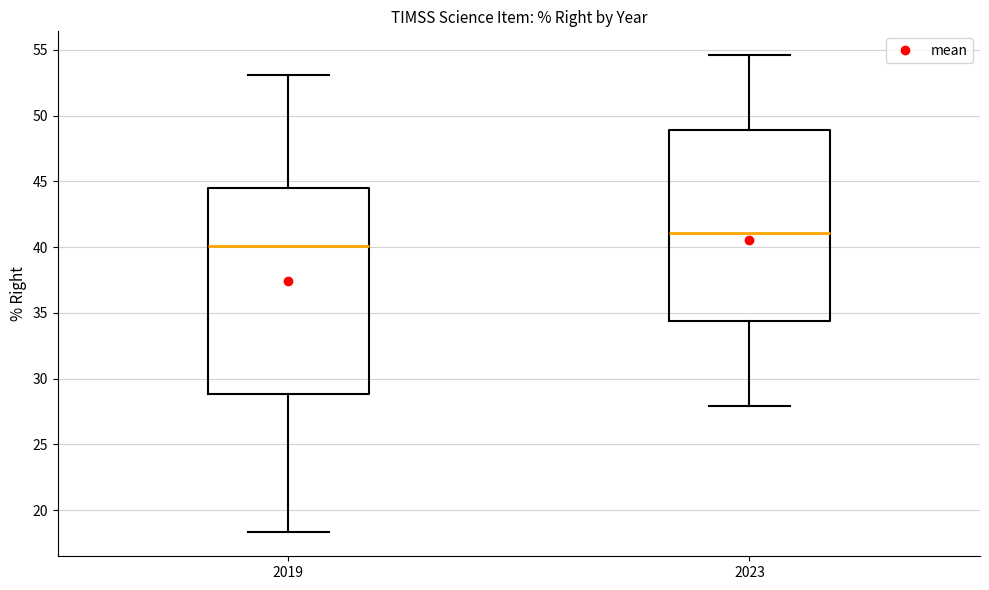

Reading left to right, transcribe this box plot: for each box, give where its median line is, the range the box spans, and where its two whiskers end, as read against the y-axis. The values are not printed on the chart, so give them approximately, as read against the axis.

2019: median 40.0, box 29.0 to 44.5, whiskers 18.5 to 53.0
2023: median 41.0, box 34.5 to 49.0, whiskers 28.0 to 54.5